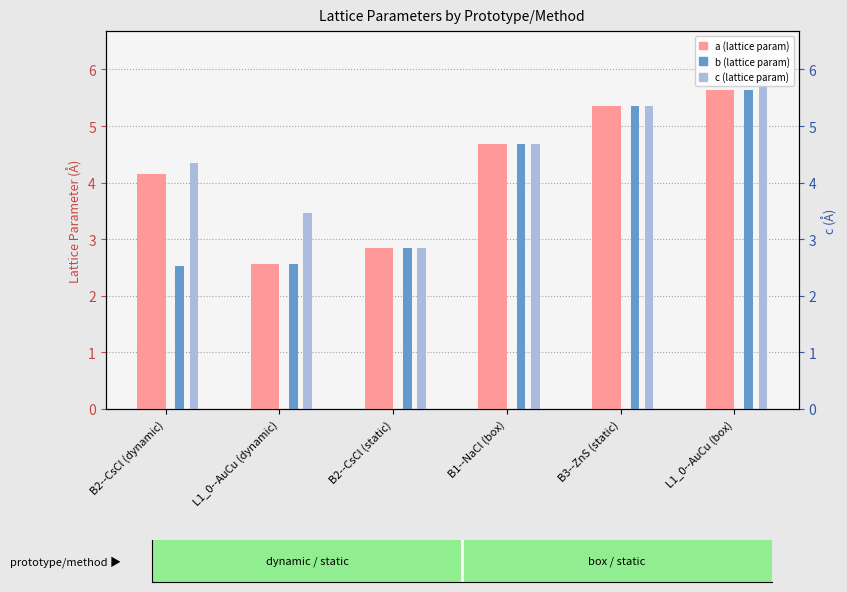

What is the total value across all series at B2--CsCl (static)?

8.6